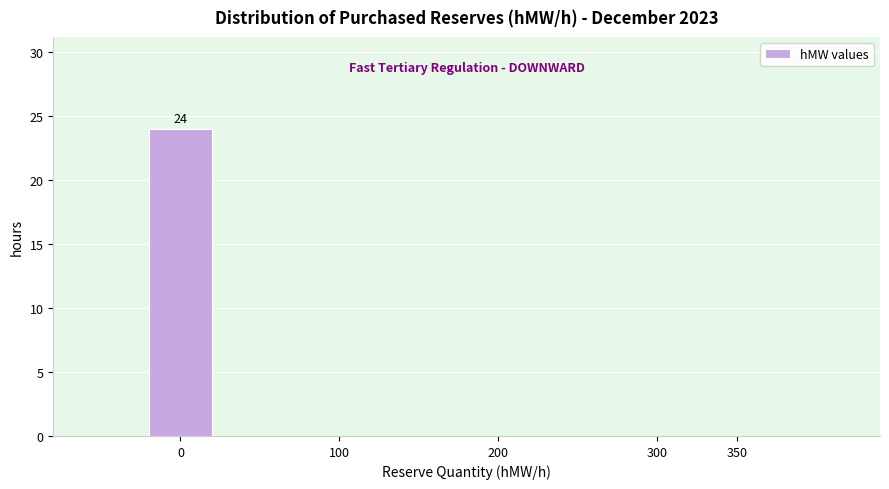

Reading right to left, transcribe all the data shown in this chart.

350=0	0=24